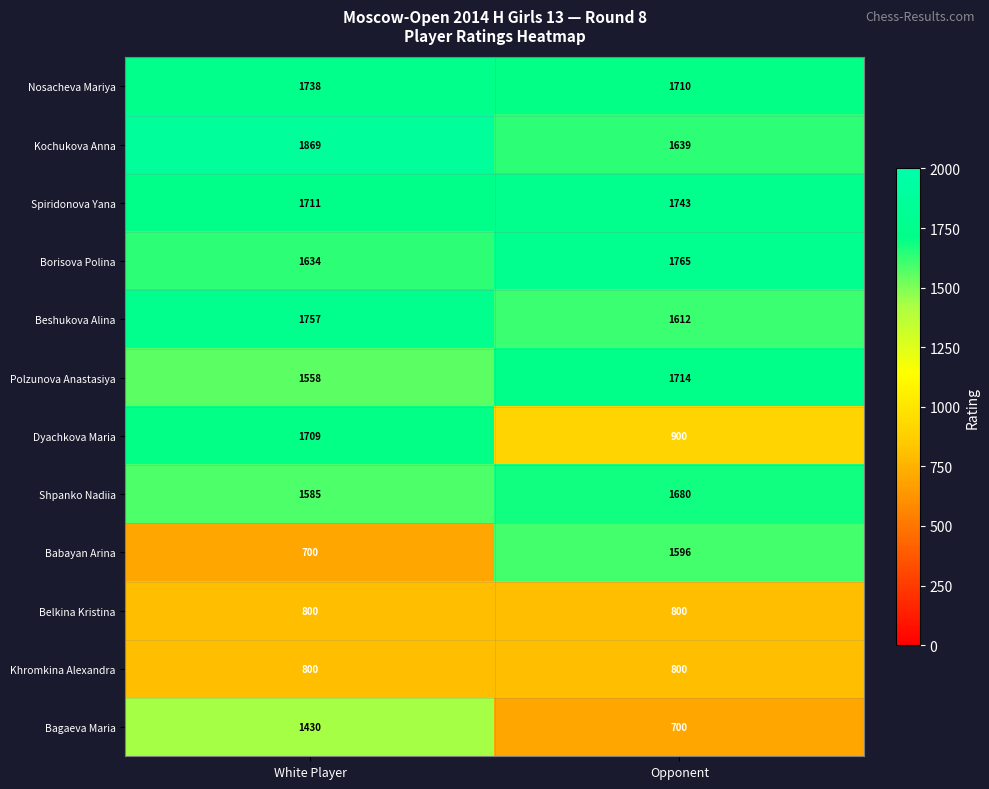

What is the sum of the Shpanko Nadiia values at Opponent and White Player?

3265